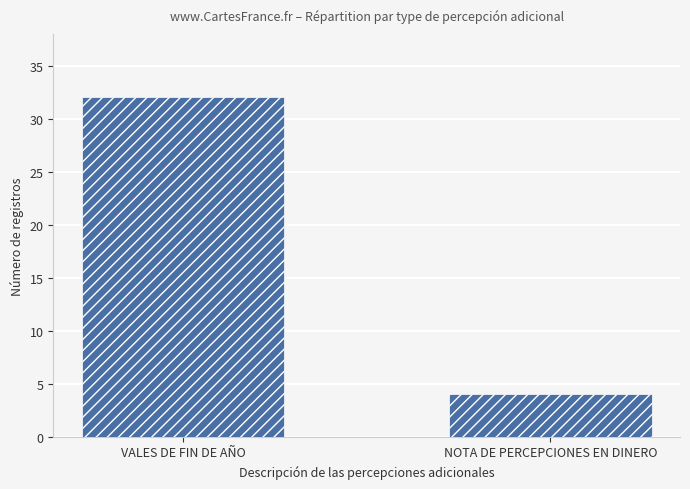

What is the difference between the maximum and minimum values?

28